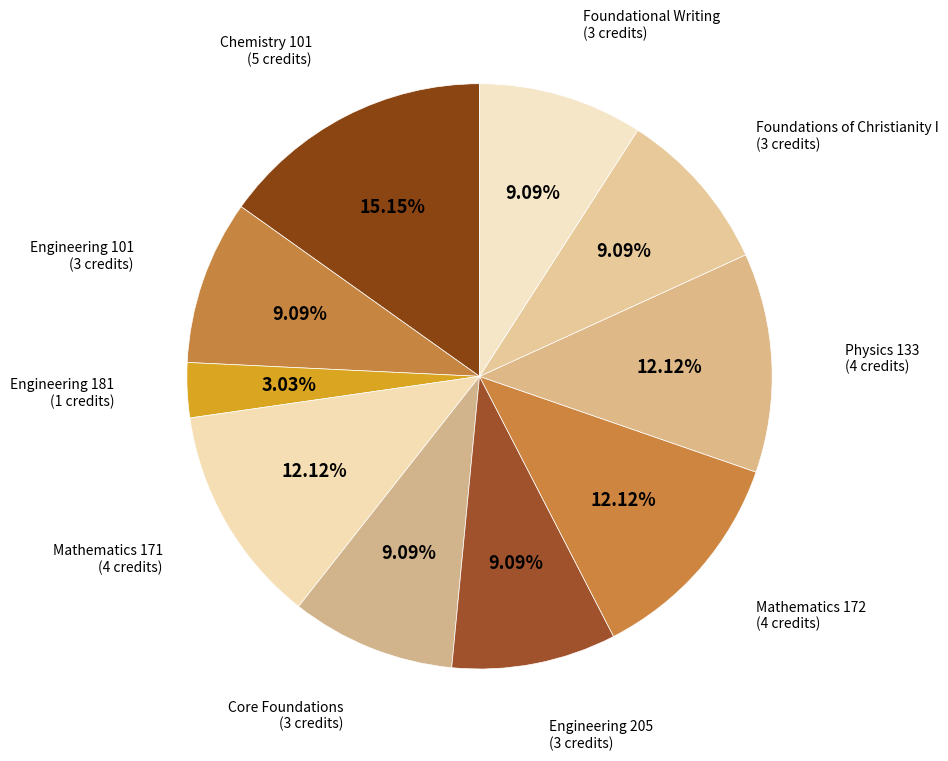

Combined, do Foundations of Christianity I (3 credits) and Engineering 181 (1 credits) account for over 50%?

No